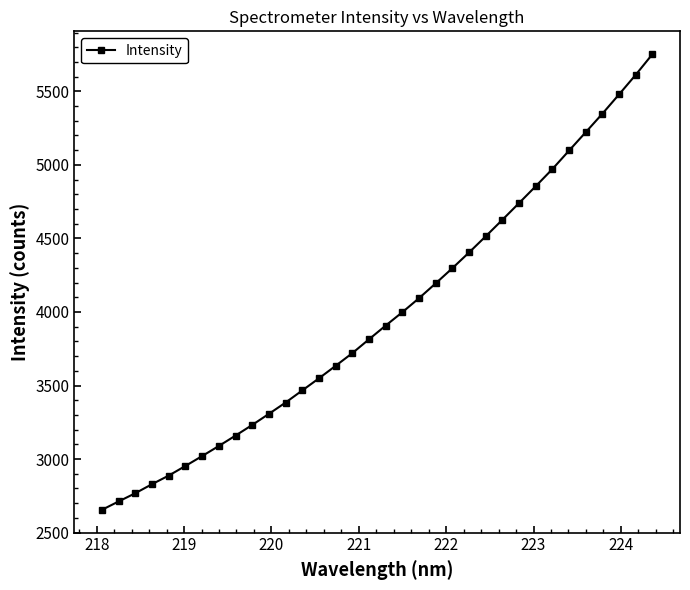

Does the chart display data point markers on the line(s)?

Yes